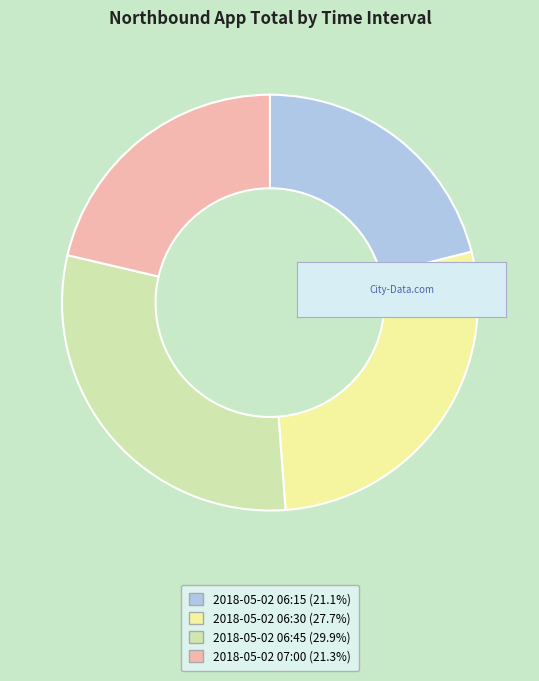

What is the ratio of the value at 2018-05-02 06:15 (21.1%) to the value at 2018-05-02 06:30 (27.7%)?

0.8